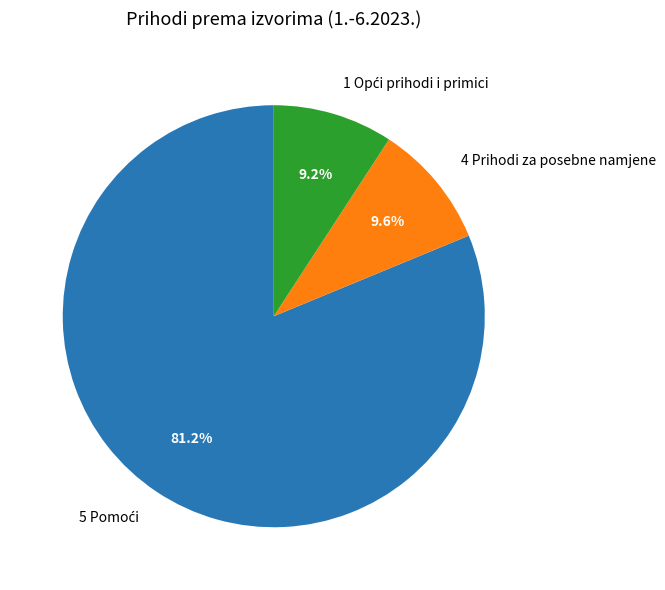

Is 4 Prihodi za posebne namjene the majority of the pie?

No